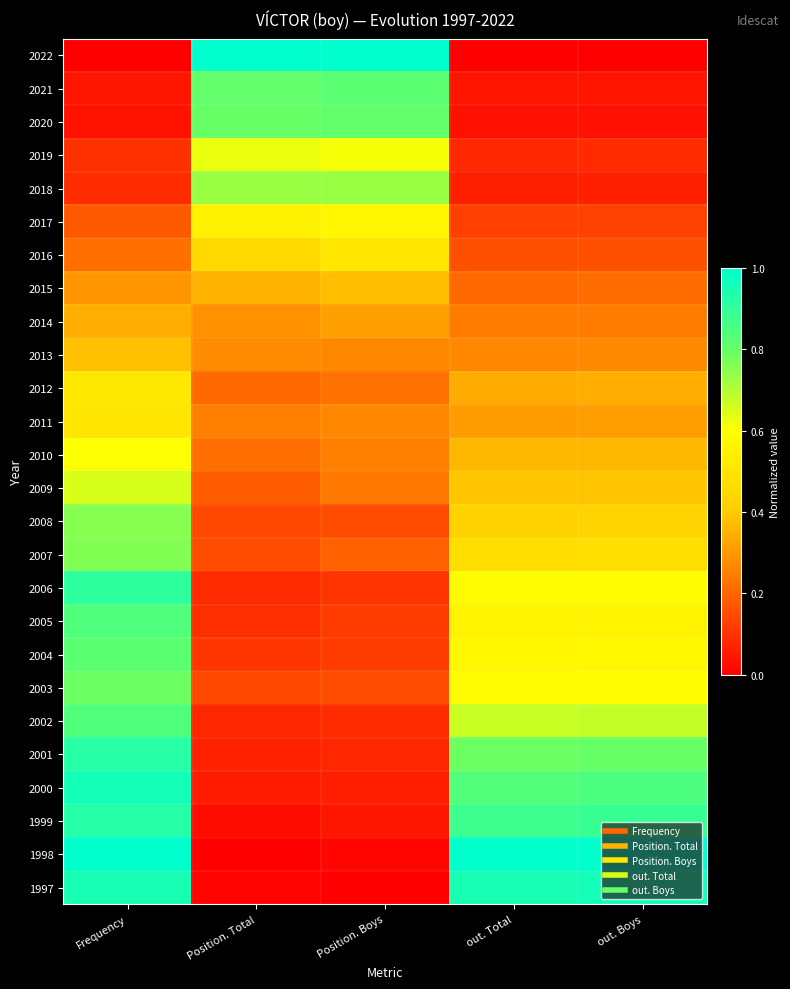

How many data points does each series have?

5